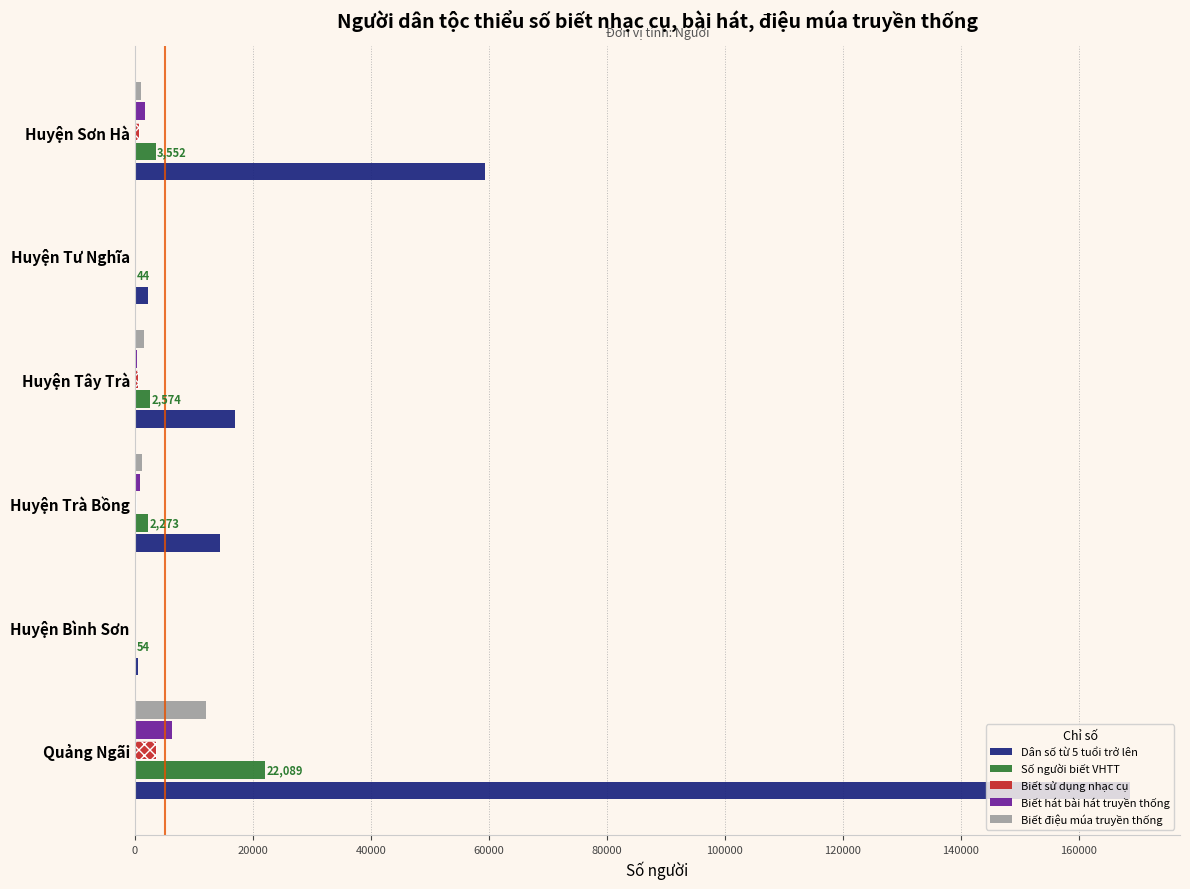

Does the chart contain any negative values?

No